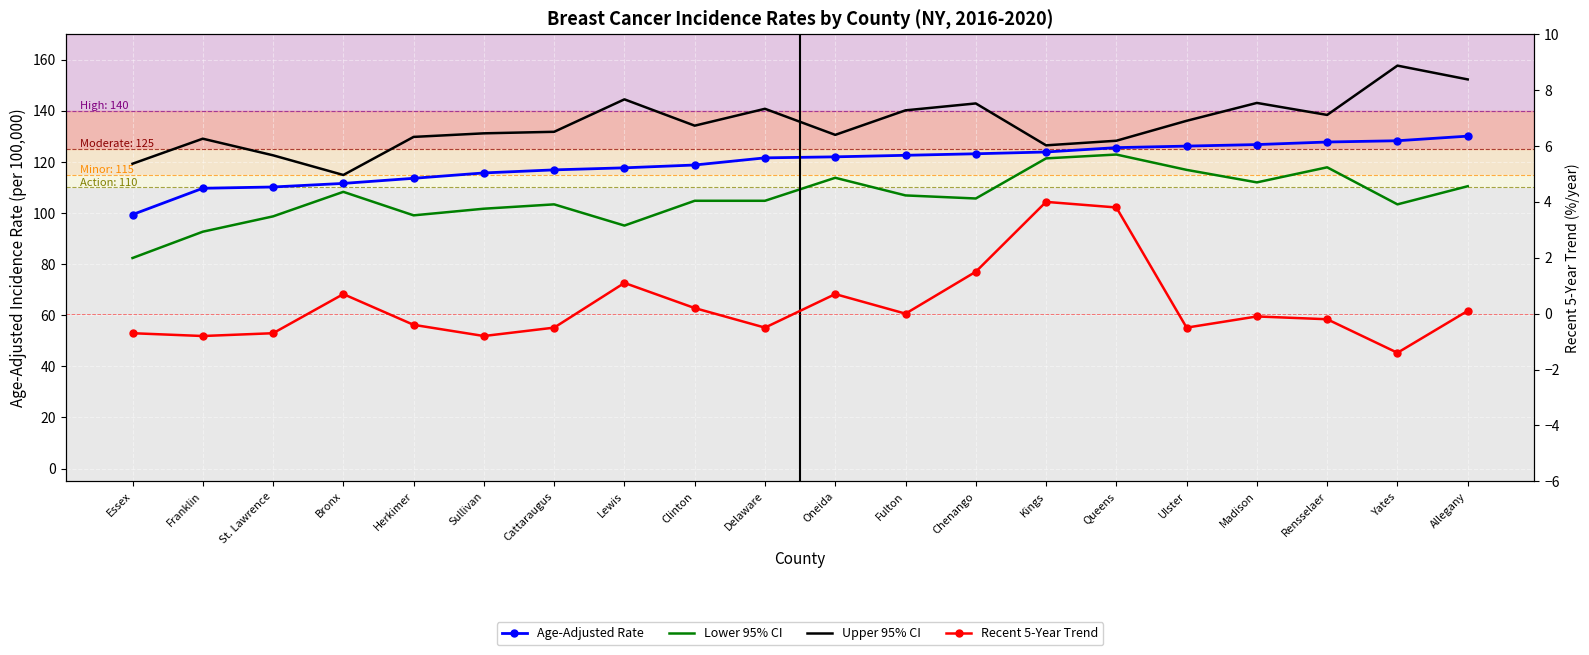

Rank the series by their maximum value, from lowest to highest.

Recent 5-Year Trend, Lower 95% CI, Age-Adjusted Rate, Upper 95% CI